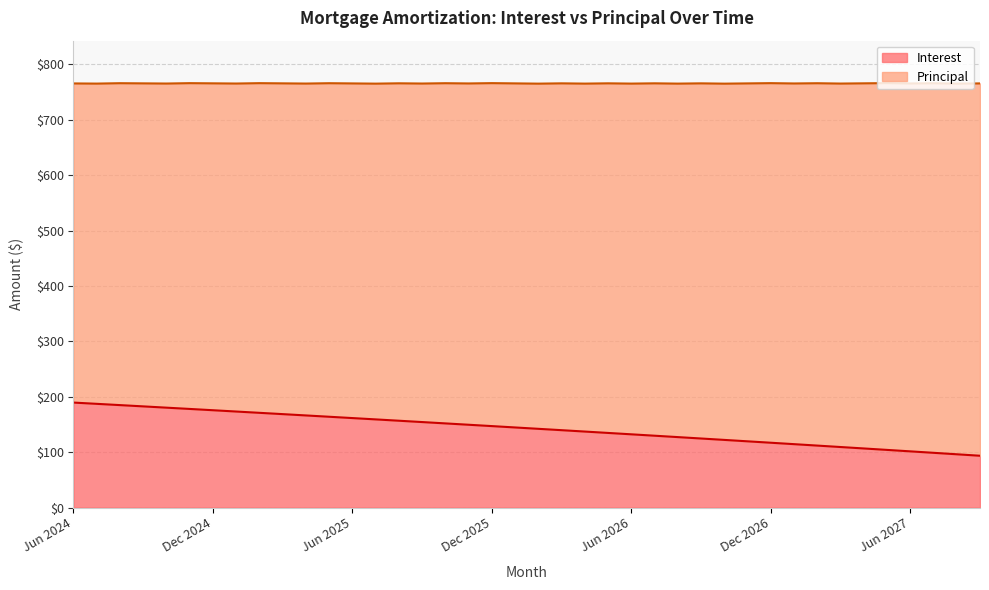

Is it true that the value at Mar 2026 is 95.5?

False